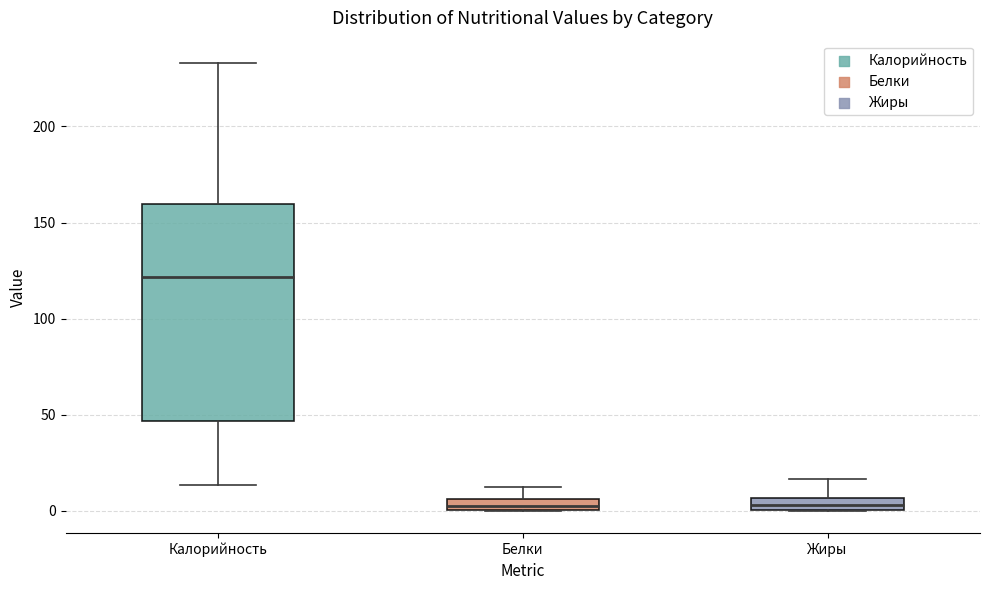

Where is the lower edge of the box for Калорийность on the y-axis? The values are not printed on the chart, so give them approximately, as read against the axis.

45